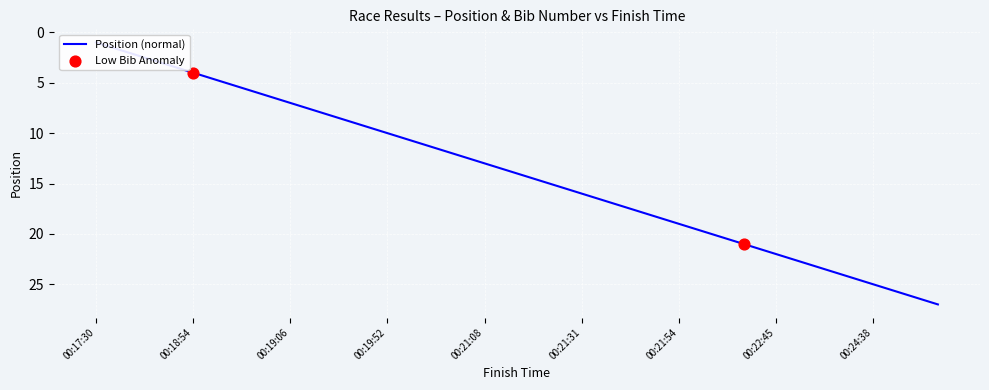

Approximately how many times larger is the value at 00:24:05 compared to 00:21:31?

1.5